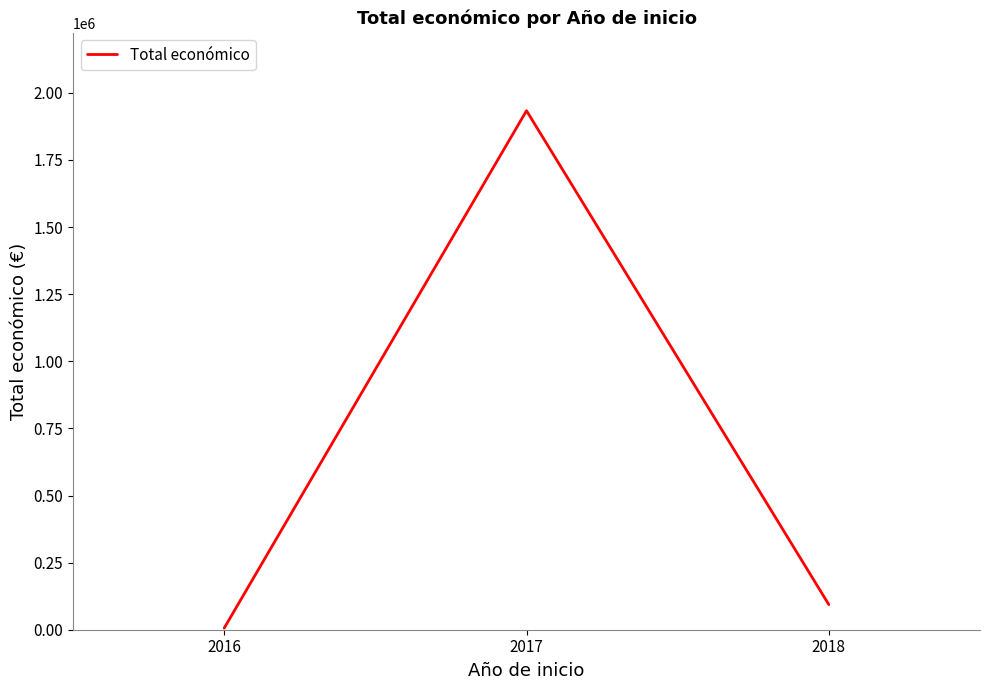

At which category does the chart reach its minimum across all series?

2016